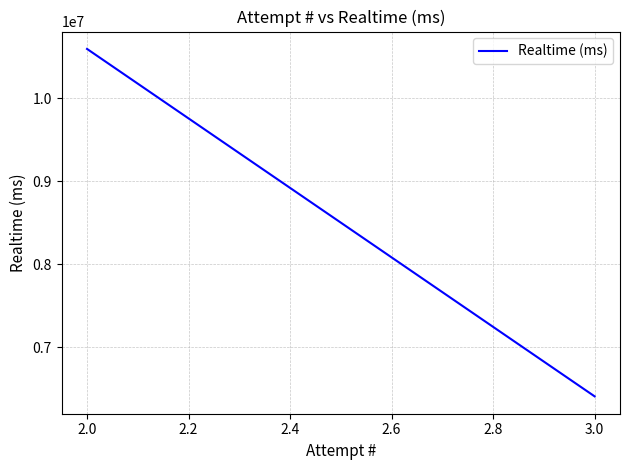

What is the average value?

8503769